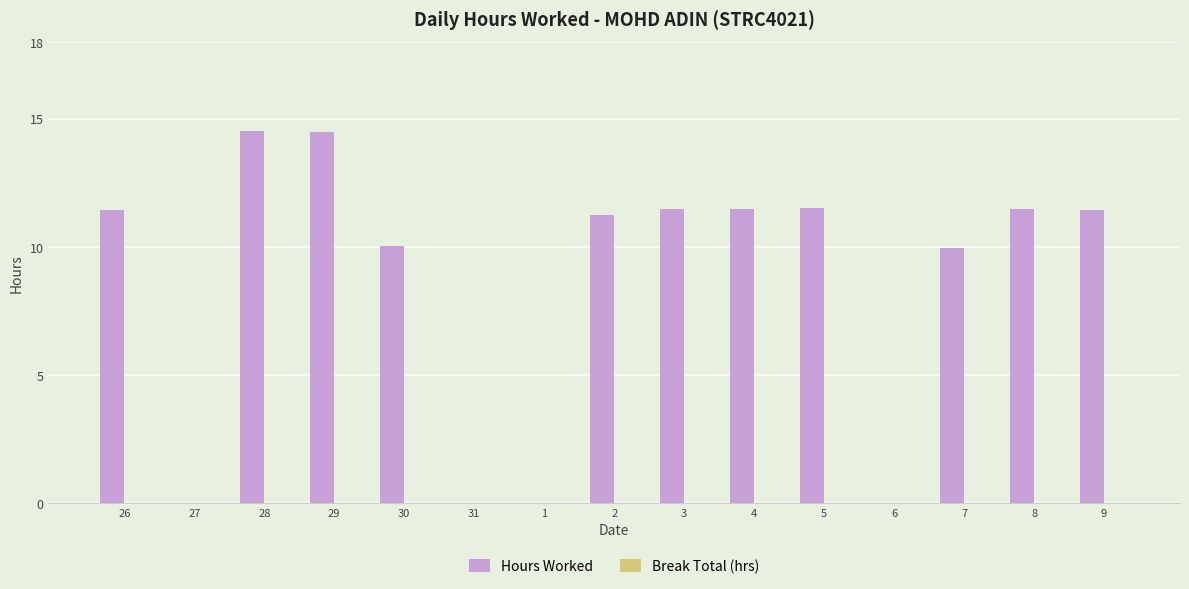

What is the maximum value shown in the chart?

14.5